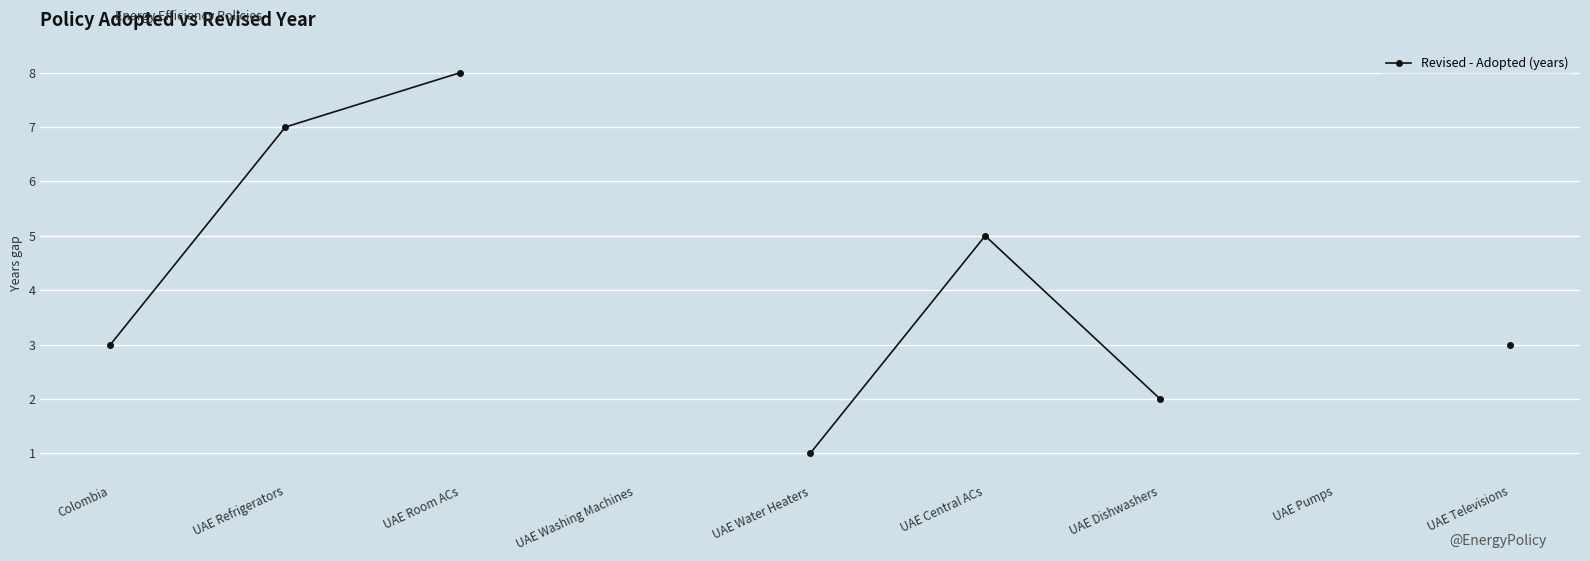

At which category does the data reach its first local peak?

UAE Central ACs